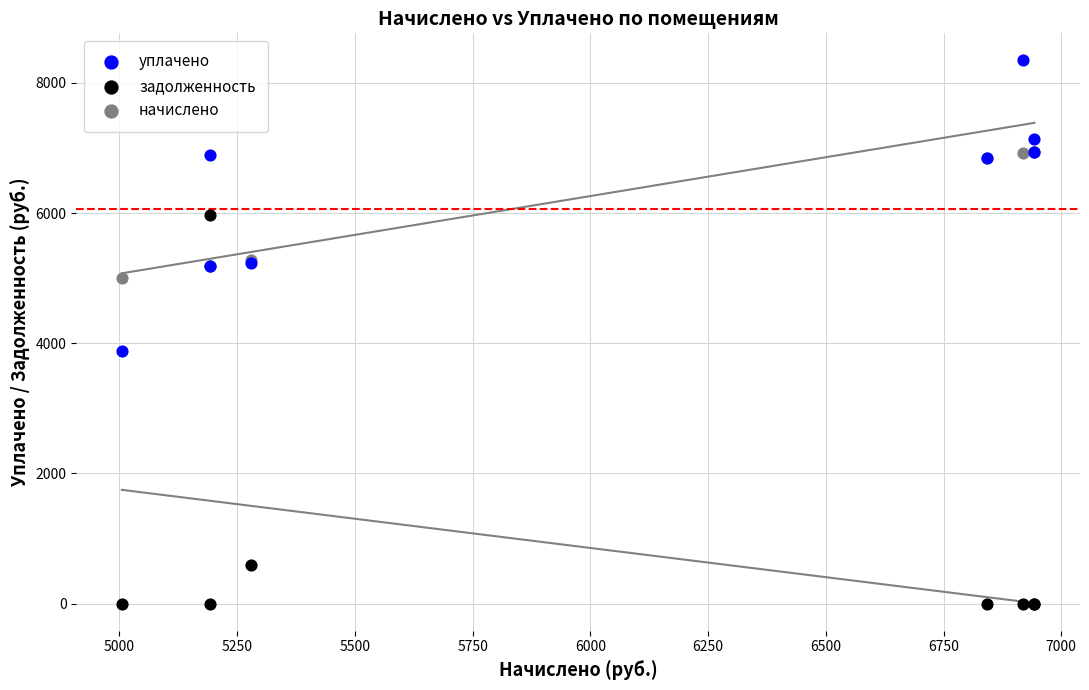

In the задолженность series, what Y value is closest to 2985?

586.5